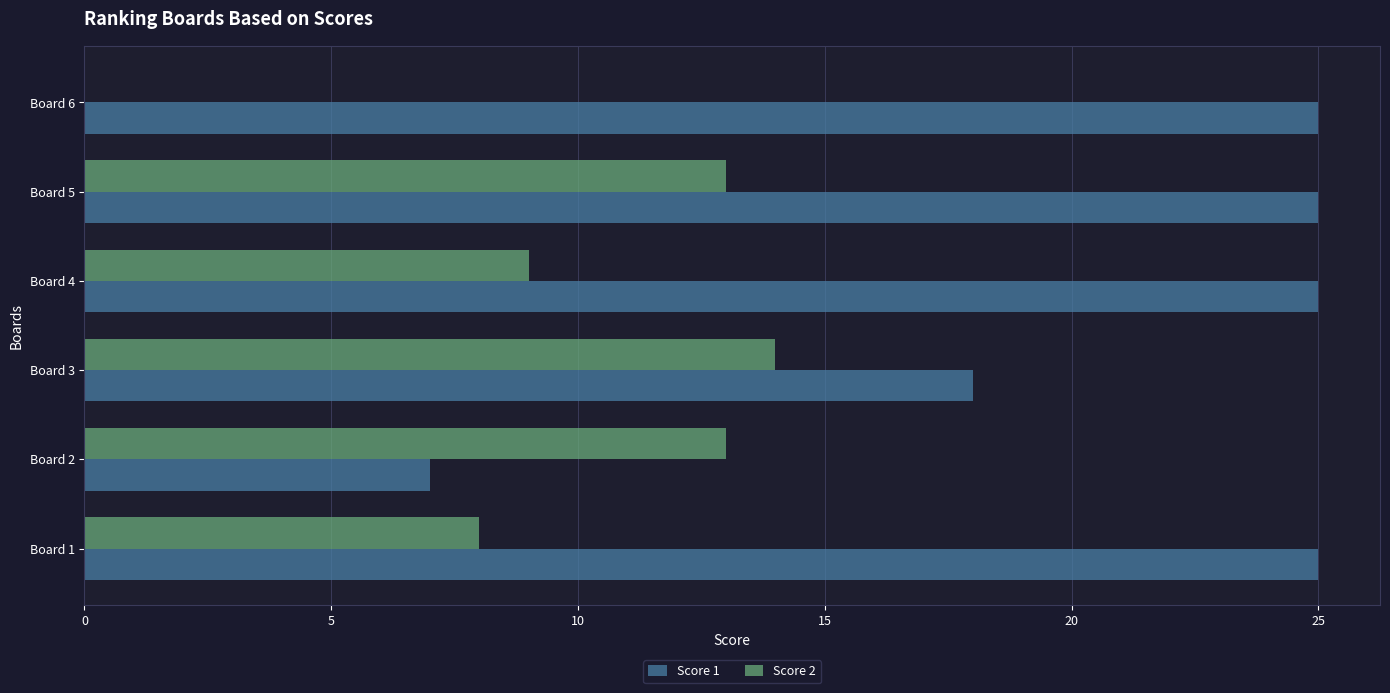

Which series changed the most between Board 2 and Board 4?

Score 1